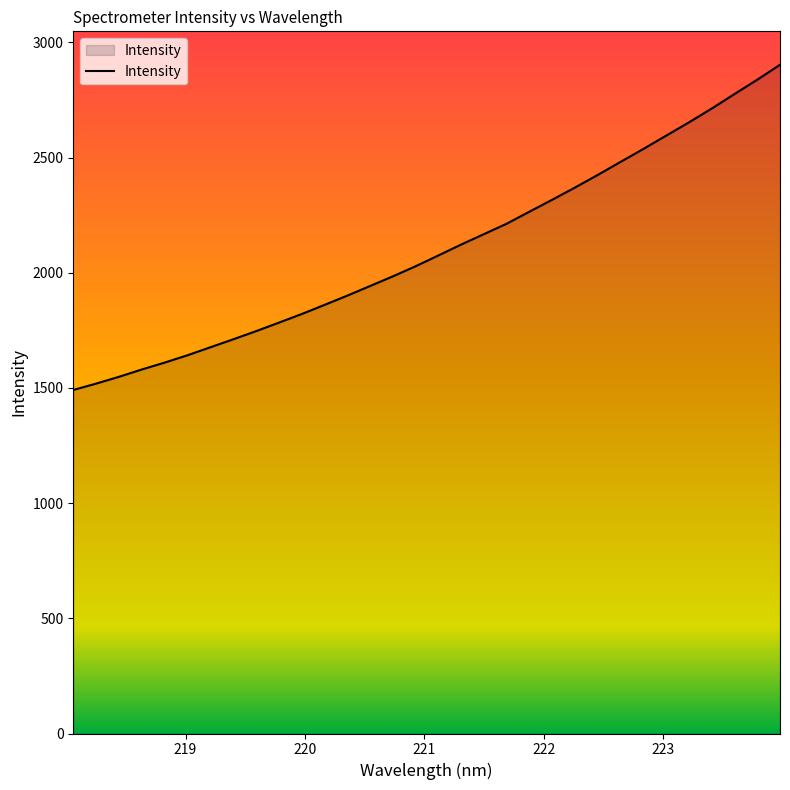

What is the difference between the maximum and minimum values?

1411.6